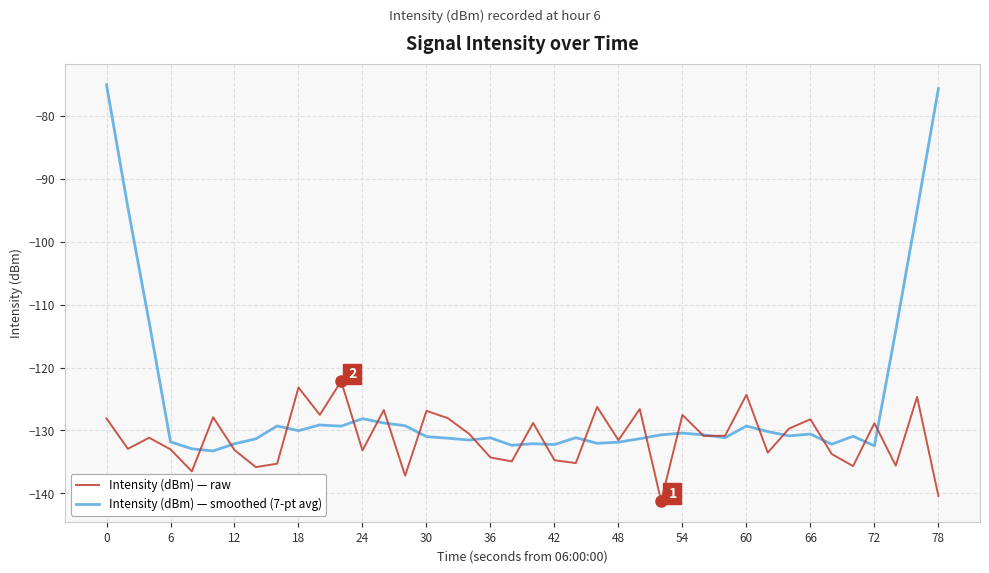

Which series has the widest spread of values?

Intensity (dBm) — smoothed (7-pt avg)